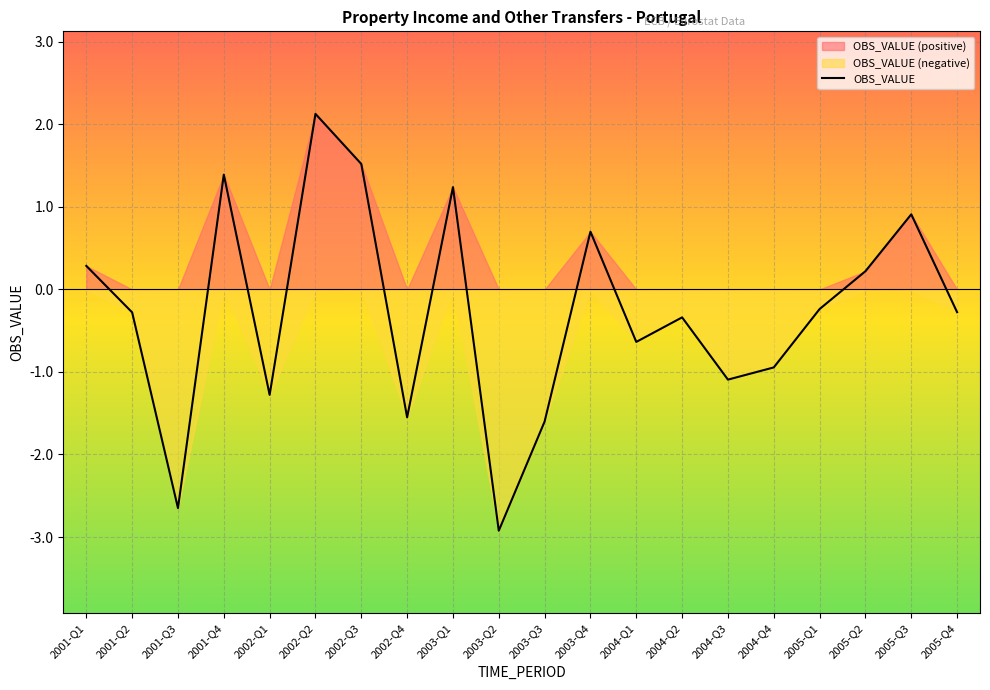

Reading left to right, list all the values displayed in this chart.

0.3	-0.3	-2.6	1.4	-1.3	2.1	1.5	-1.6	1.2	-2.9	-1.6	0.7	-0.6	-0.3	-1.1	-0.9	-0.2	0.2	0.9	-0.3